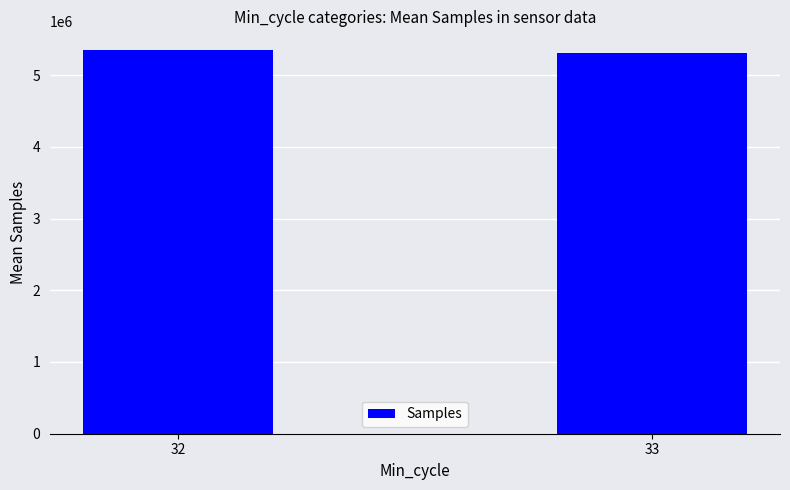

What is the sum of all values?

10654680.6